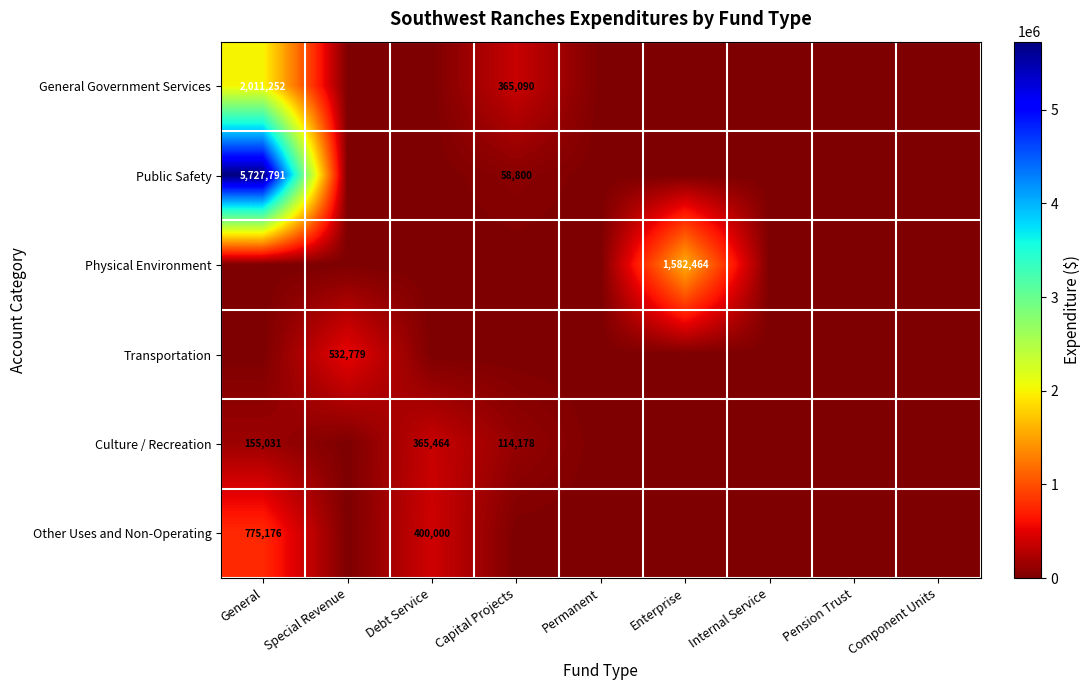

The Other Uses and Non-Operating series shows 250394 at General. True or false?

False